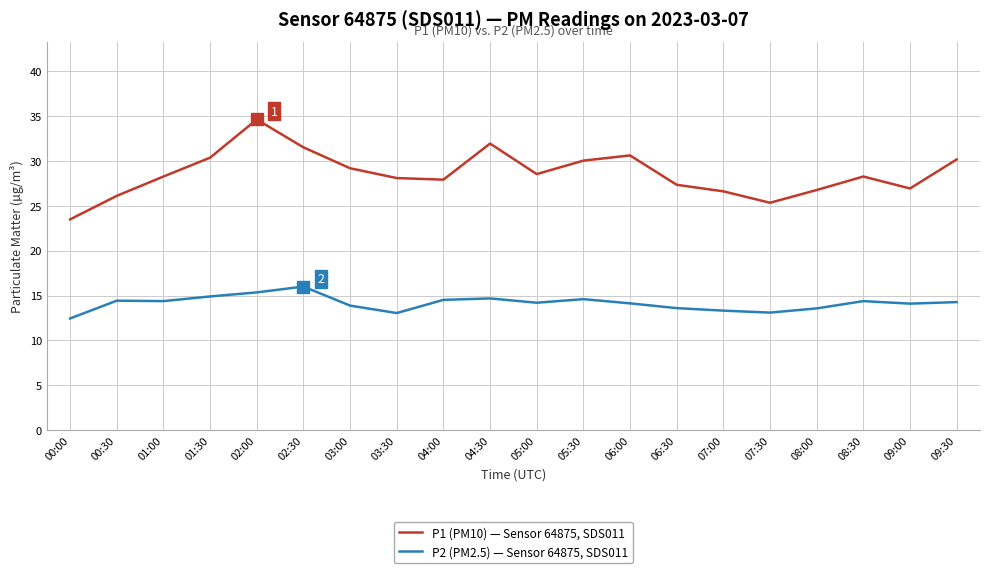

The P1 (PM10) — Sensor 64875, SDS011 series shows 14.6 at 08:00. True or false?

False